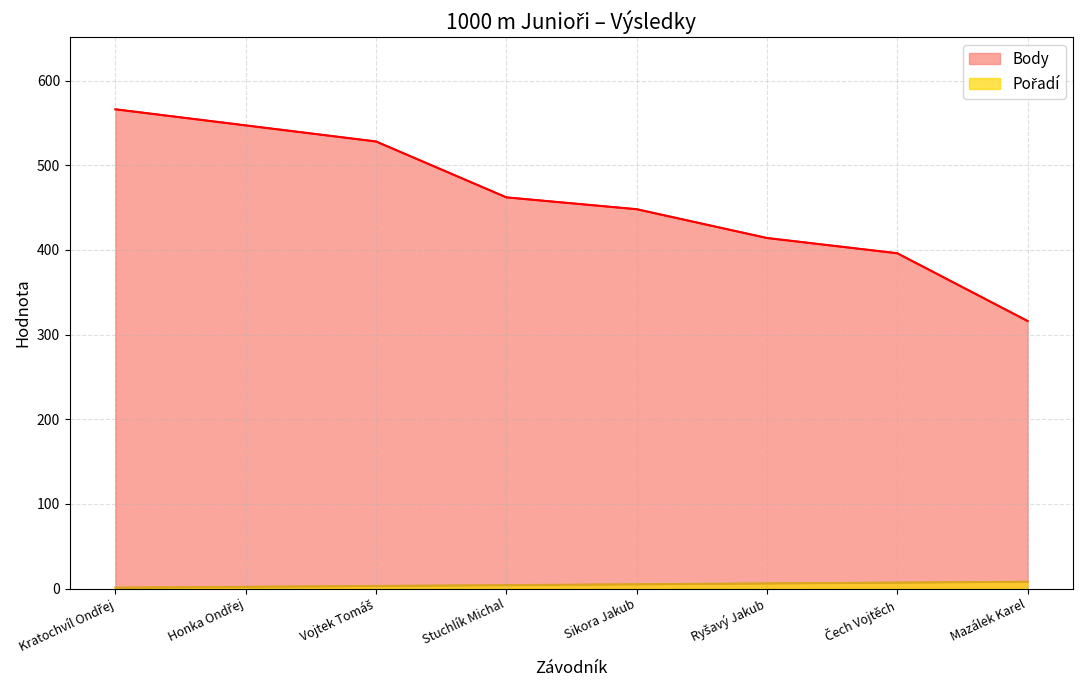

At which label does Pořadí reach its peak?

Mazálek Karel